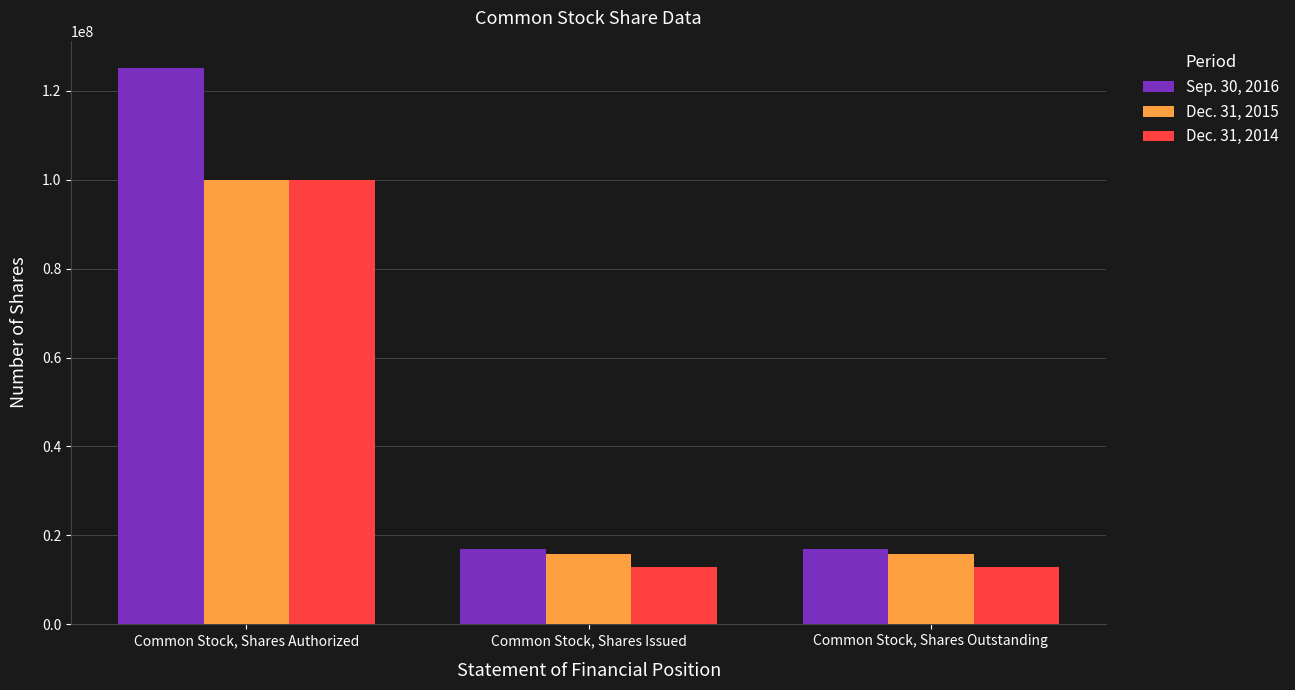

Which series has the largest range (max minus min)?

Sep. 30, 2016